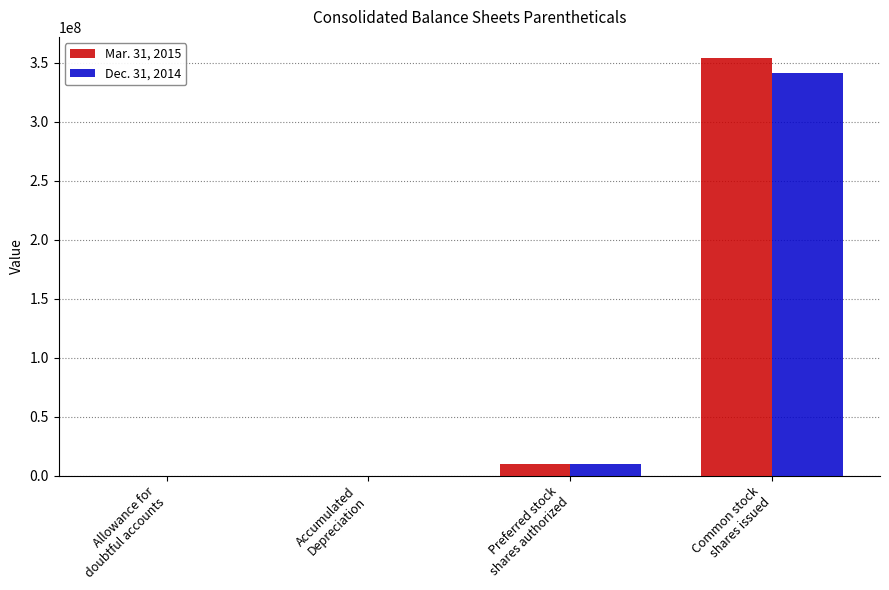

What are all the series names shown in the legend?

Mar. 31, 2015, Dec. 31, 2014